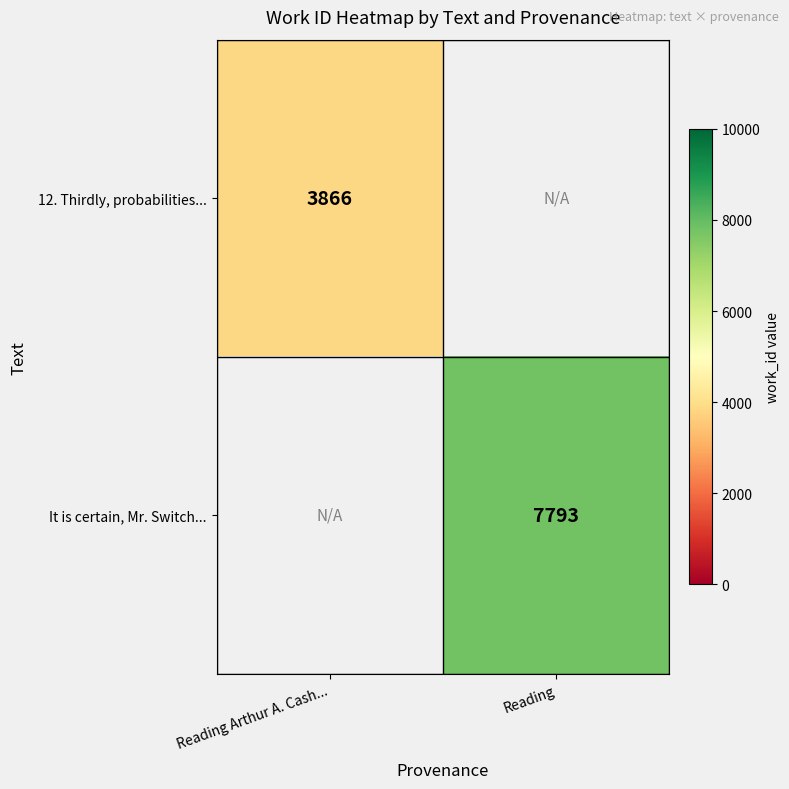

True or false: It is certain, Mr. Switch... has a value of 7793 at Reading.

True